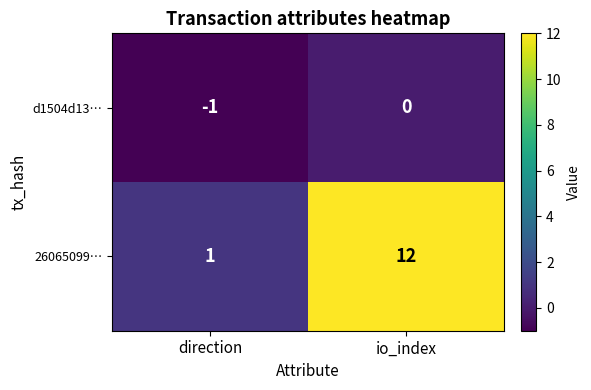

Rank the series by their average value, from lowest to highest.

d1504d13…, 26065099…